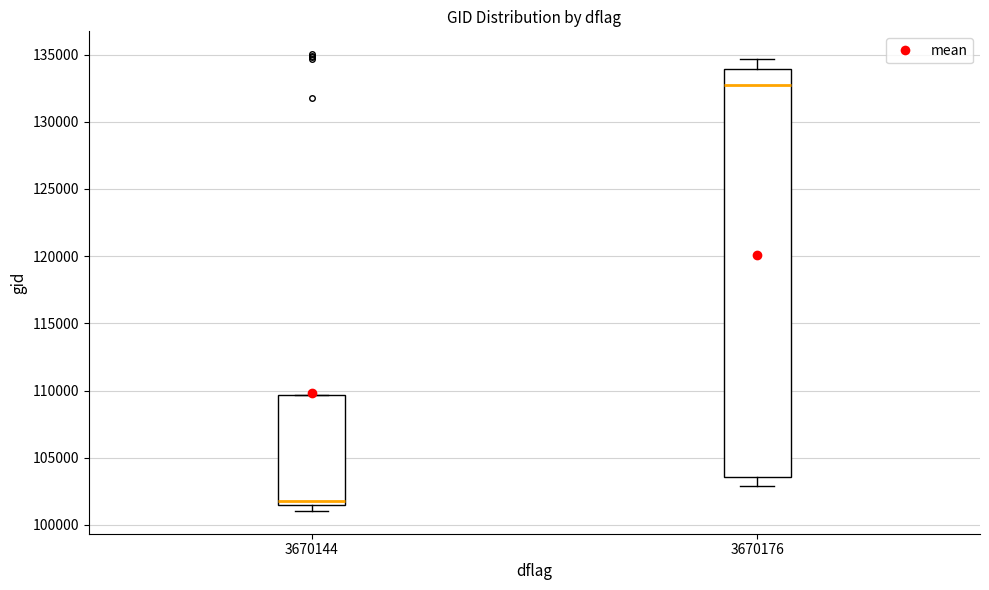

Reading left to right, transcribe this box plot: for each box, give where its median line is, the range the box spans, and where its two whiskers end, as read against the y-axis. The values are not printed on the chart, so give them approximately, as read against the axis.

3670144: median 102000, box 101500 to 109500, whiskers 101000 to 109500
3670176: median 132500, box 103500 to 134000, whiskers 103000 to 134500